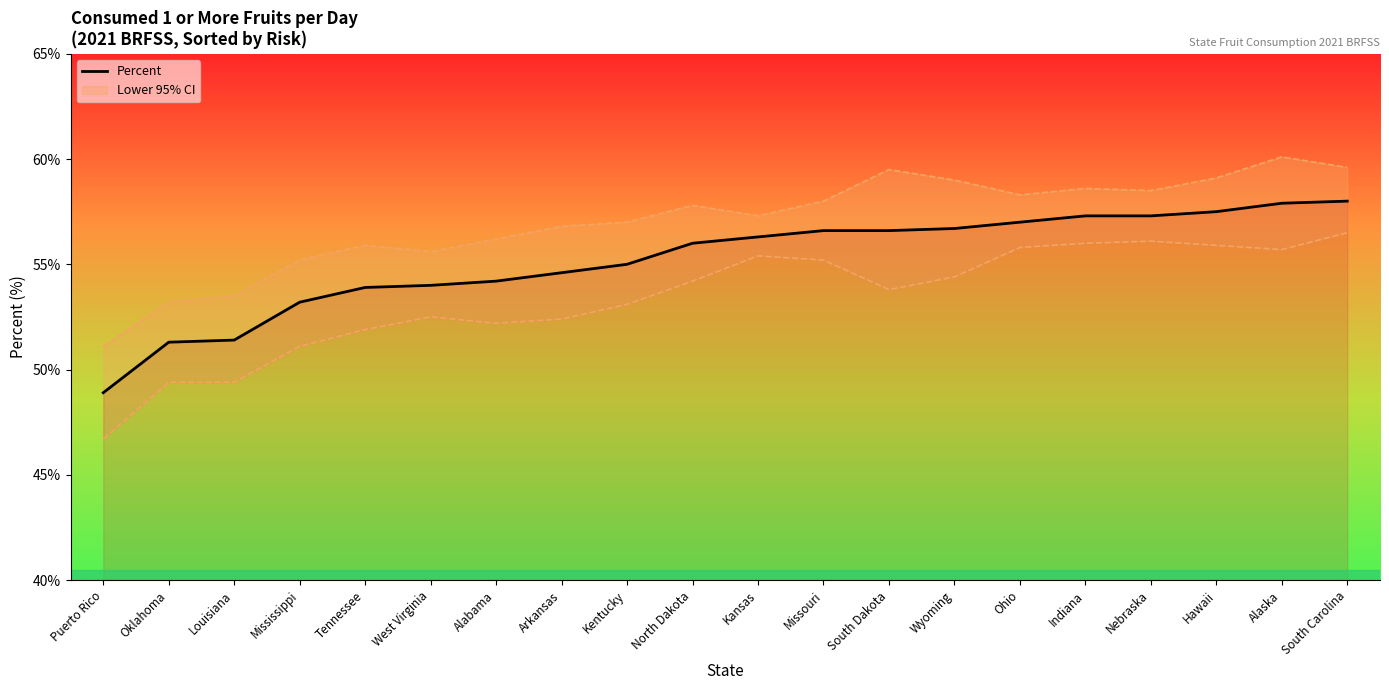

Is it true that the value at Hawaii is 13.3?

False